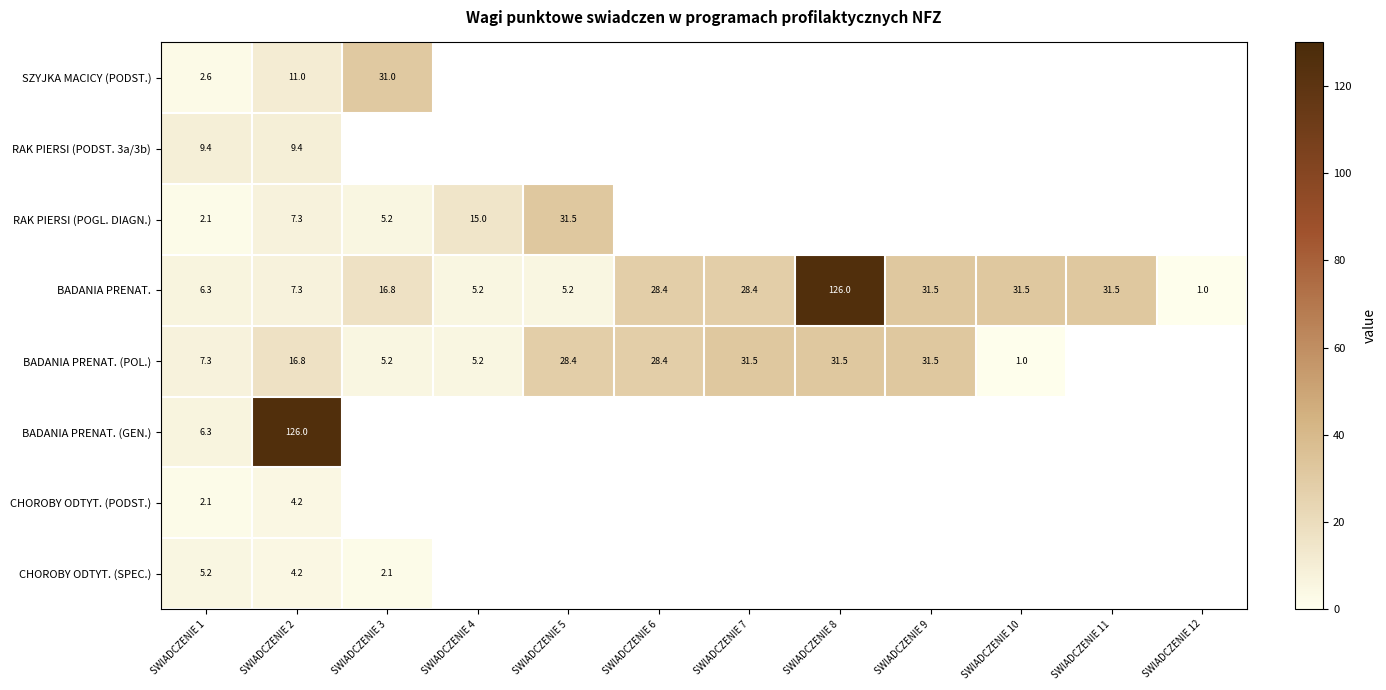

What is the minimum value shown in the chart?

1.0